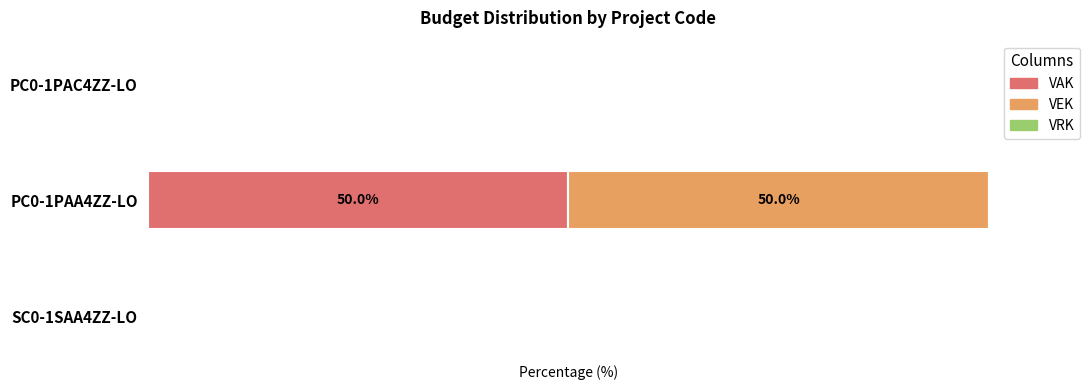

How many groups of bars are there?

3